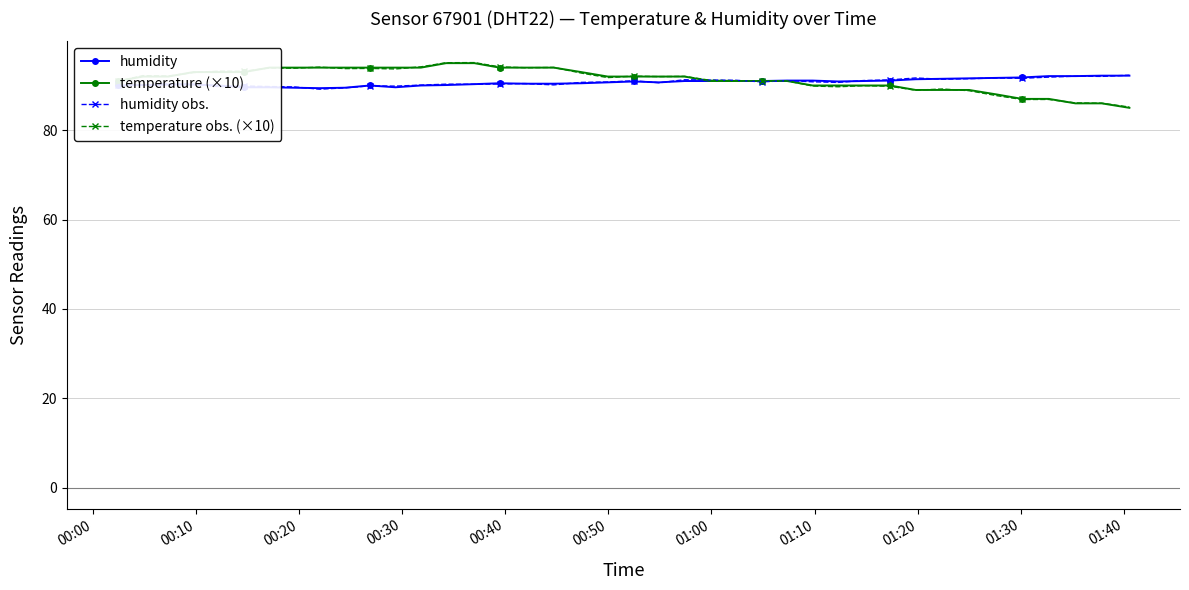

Count the number of categories in the chart.

40